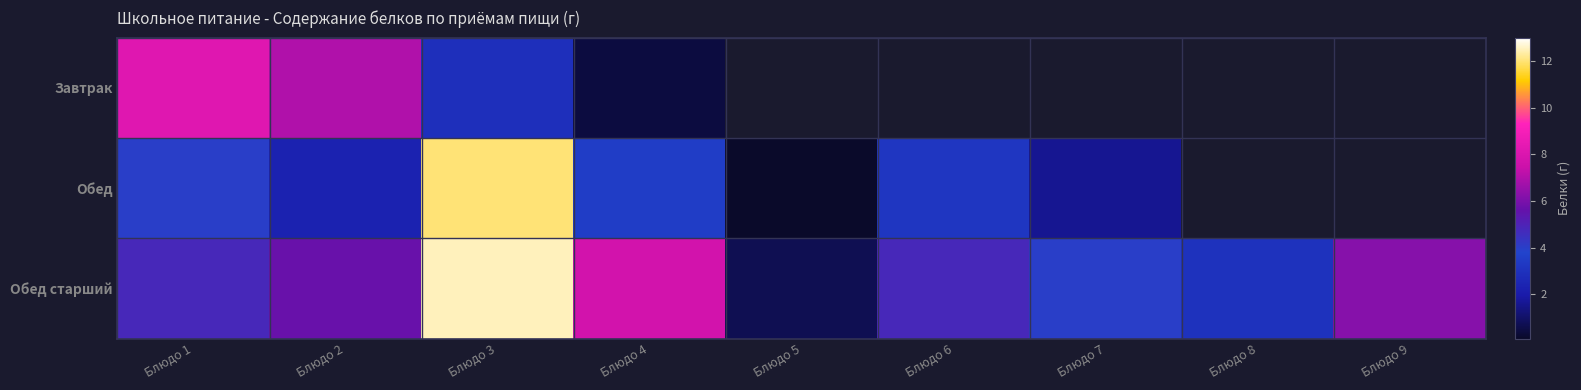

List the series in order of their overall mean, lowest first.

Завтрак, Обед, Обед старший